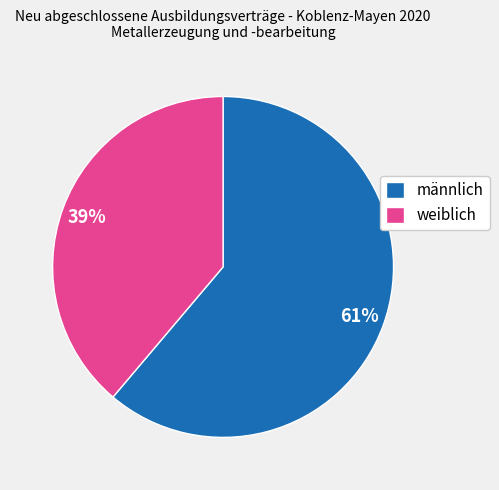

What is the smallest slice in the pie chart?

weiblich